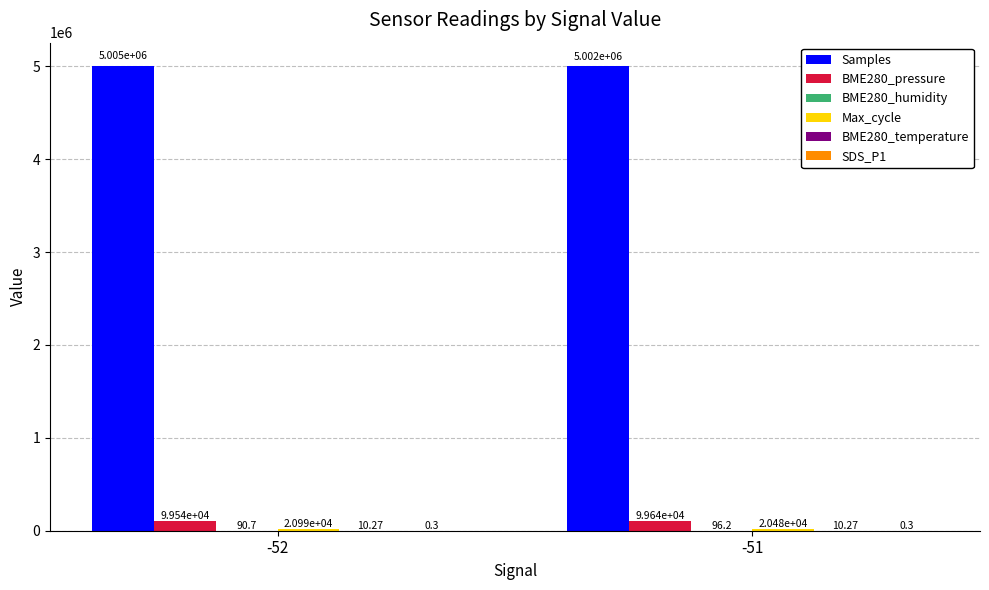

Between -52 and -51, which series saw the biggest shift?

Samples